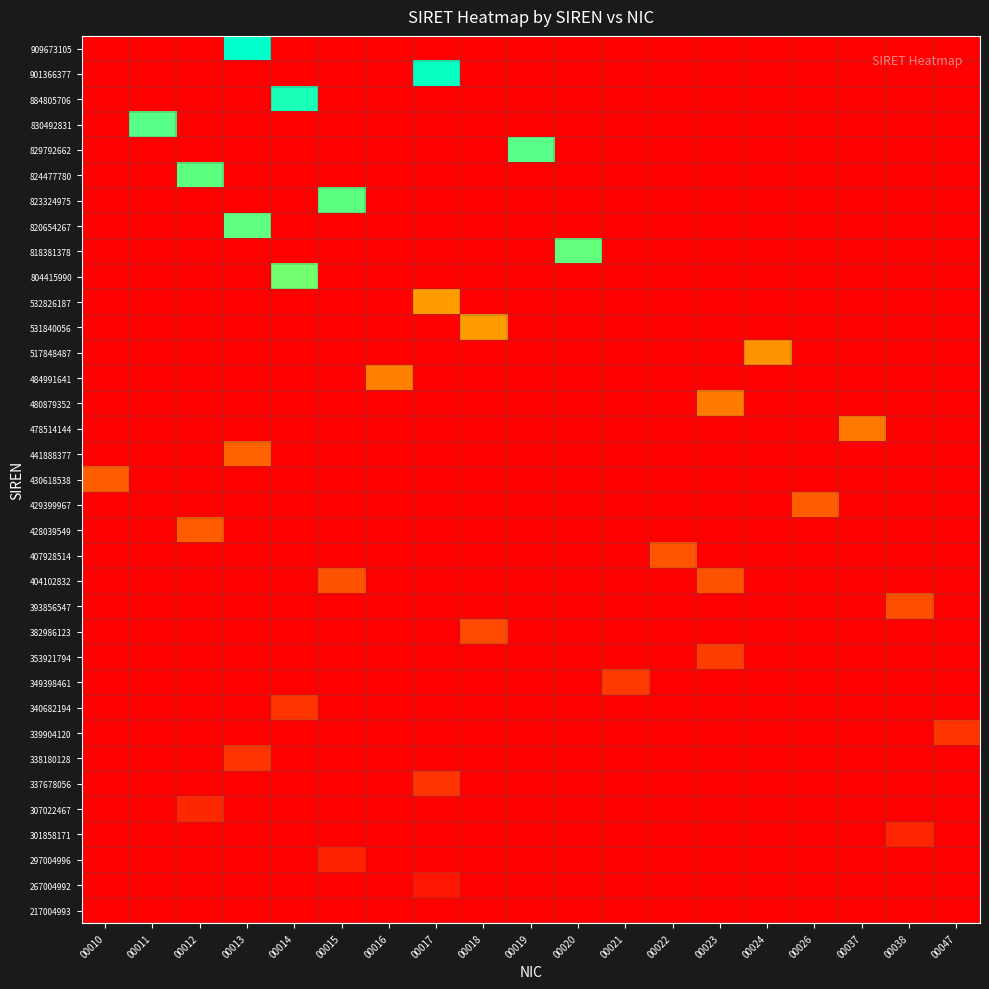

Which has a higher value, 00011 or 00013?

00013